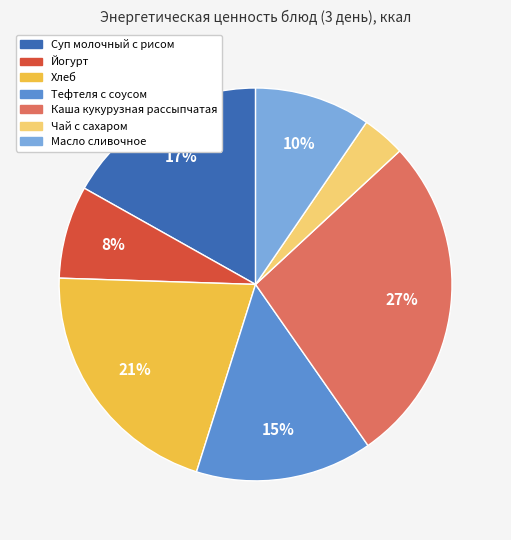

How many slices are in this pie chart?

7